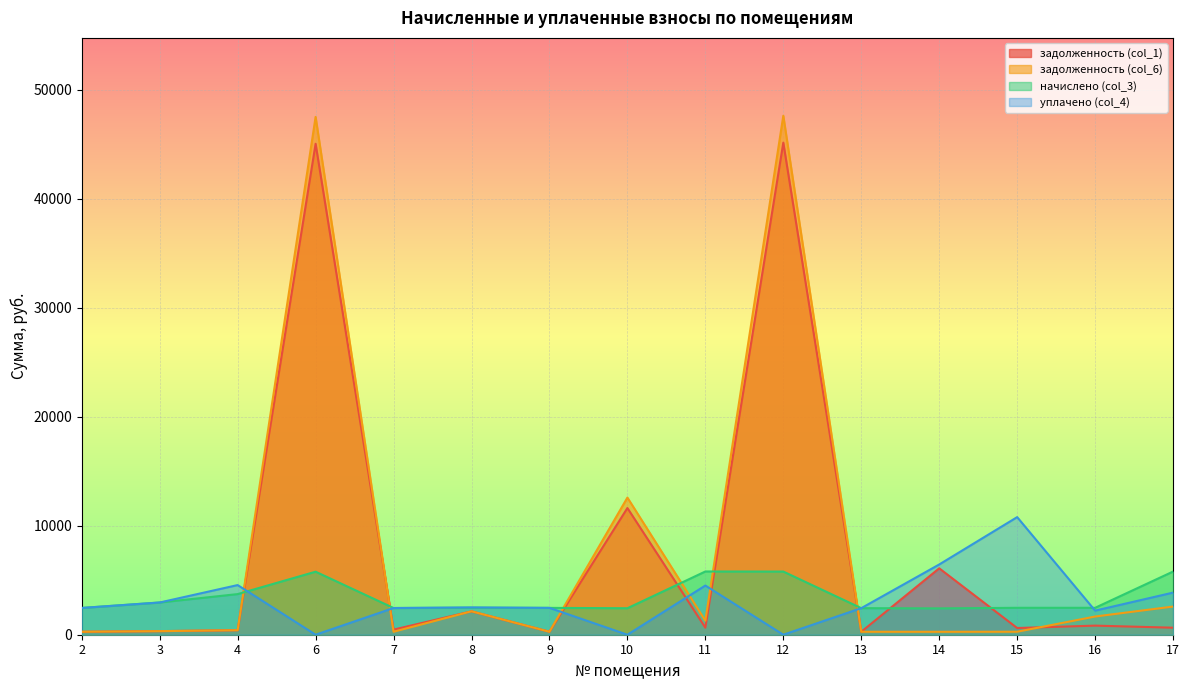

How many data points does each series have?

15